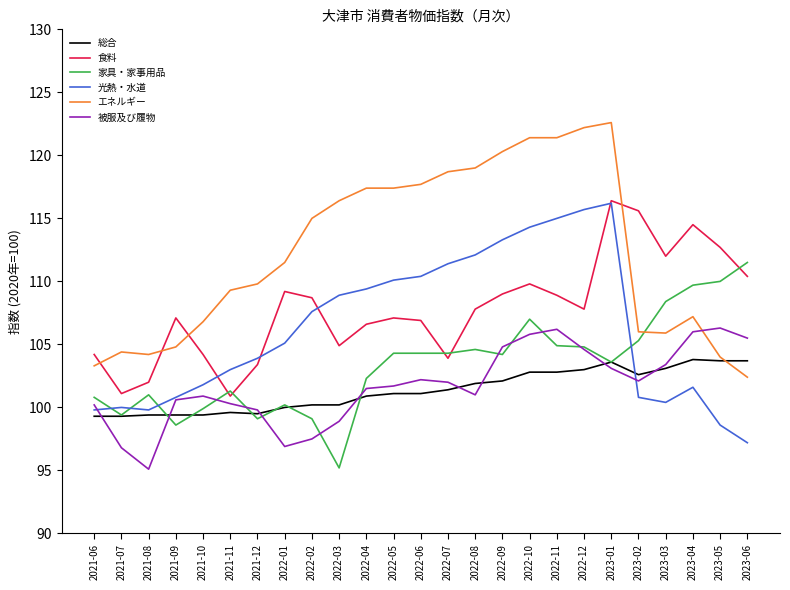

What is the minimum value shown in the chart?

95.1